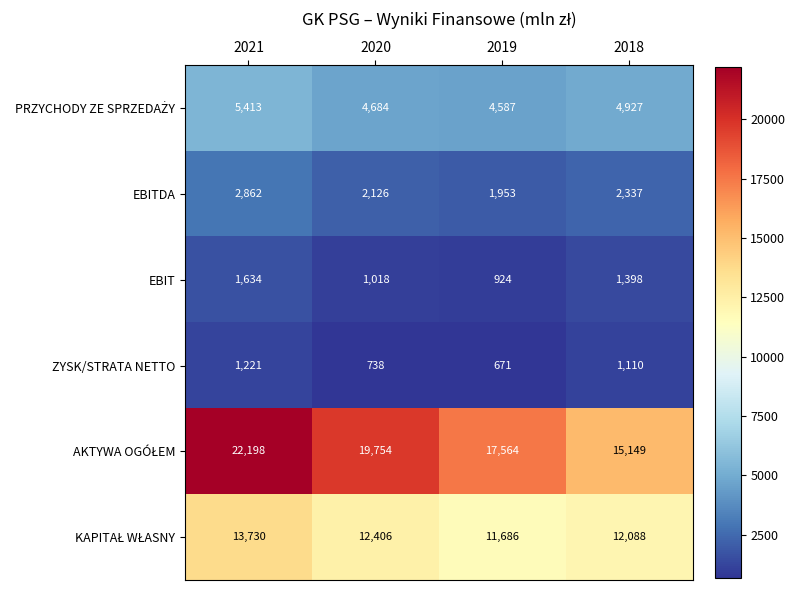

How many categories are shown in the chart?

4